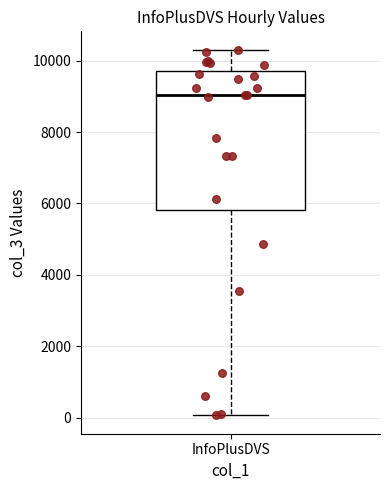

Read this box plot against the y-axis: the position of the median line, the range covered by the box, and the ends of both whiskers. The values are not printed on the chart, so give them approximately, as read against the axis.

median 9000, box 5800 to 9600, whiskers 0 to 10400